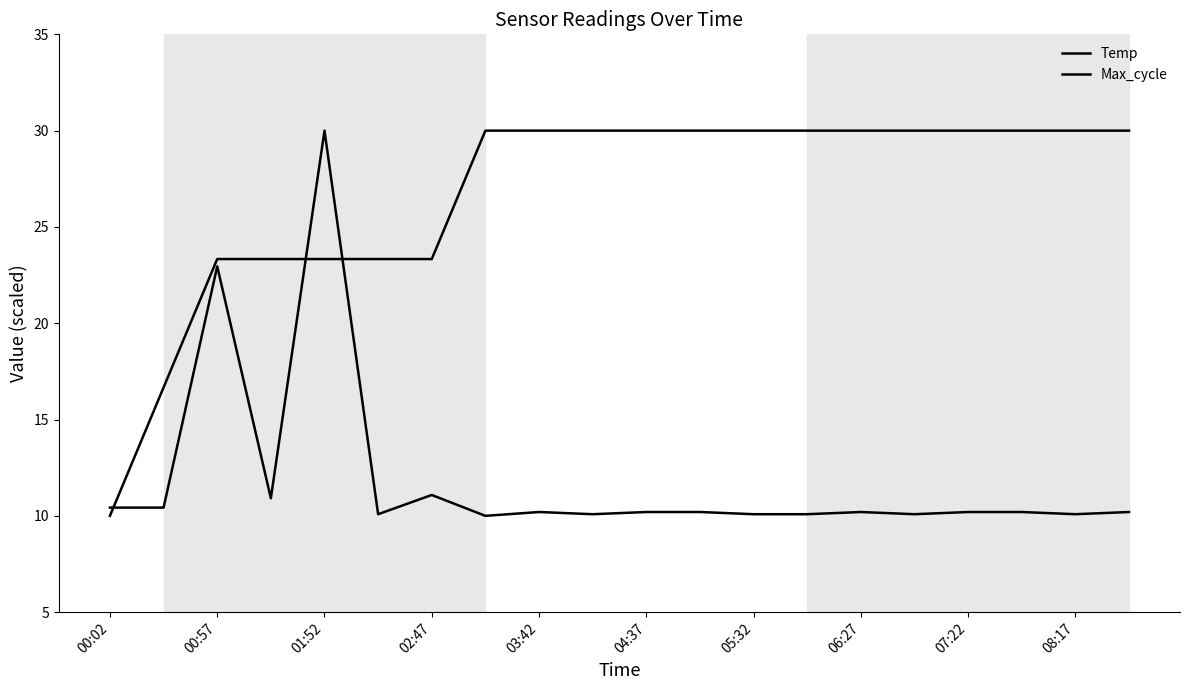

At which category does the chart reach its peak across all series?

01:52